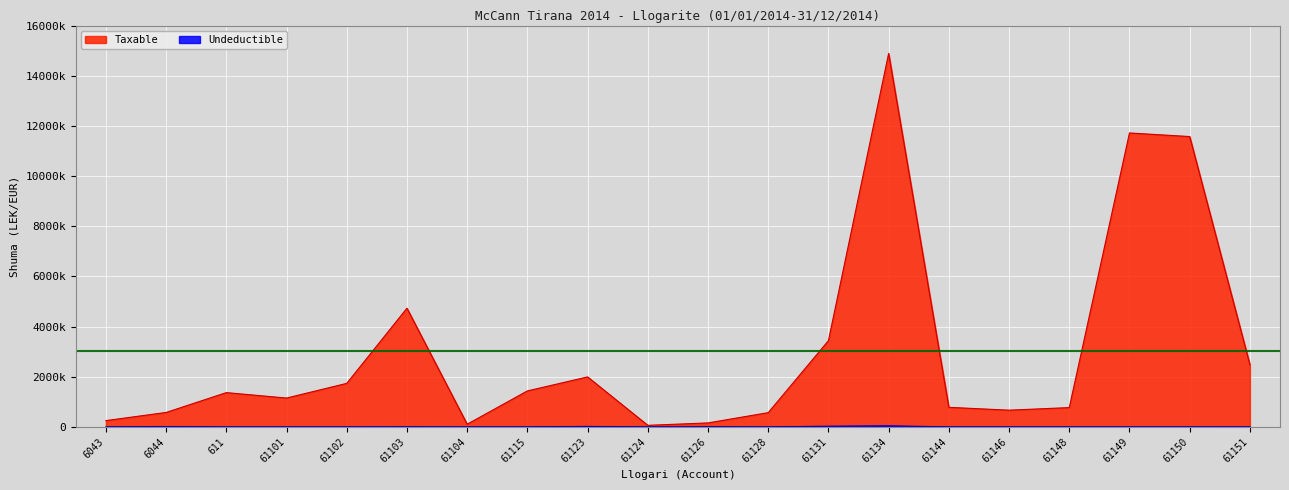

The Taxable series shows 1366068.5 at 611. True or false?

True